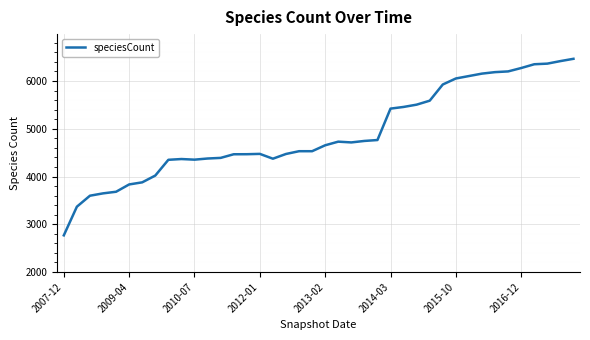

What is the minimum value shown in the chart?

2768